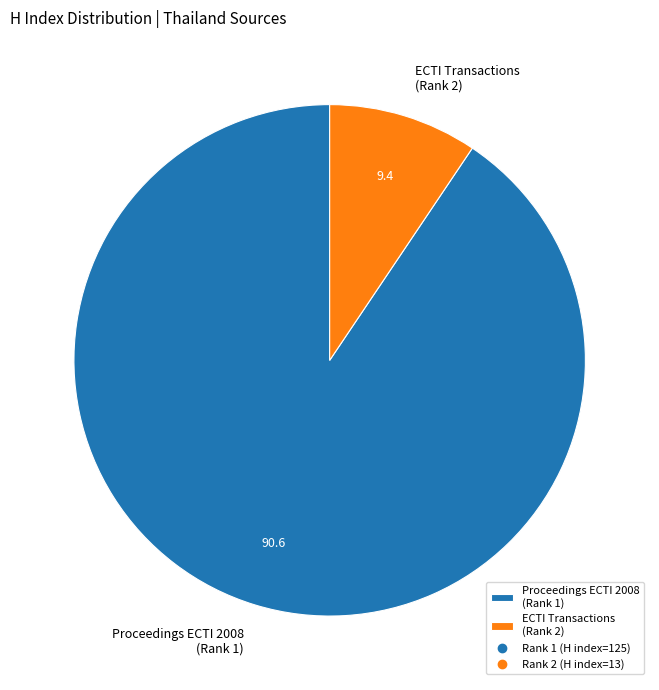

Rank the categories by value from lowest to highest.

ECTI Transactions (Rank 2), Proceedings ECTI 2008 (Rank 1)